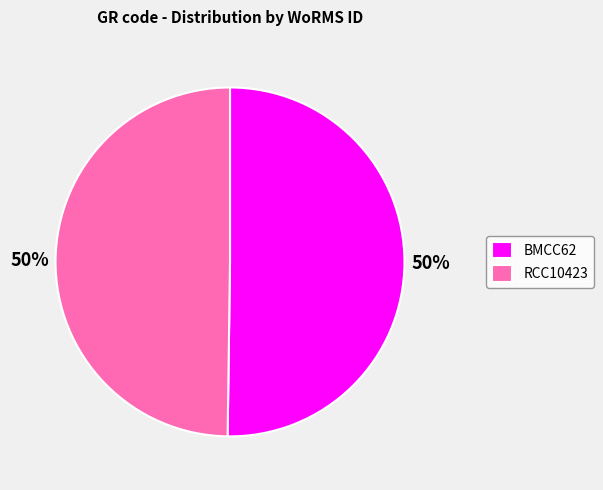

Is the sum of BMCC62 and RCC10423 greater than half?

Yes